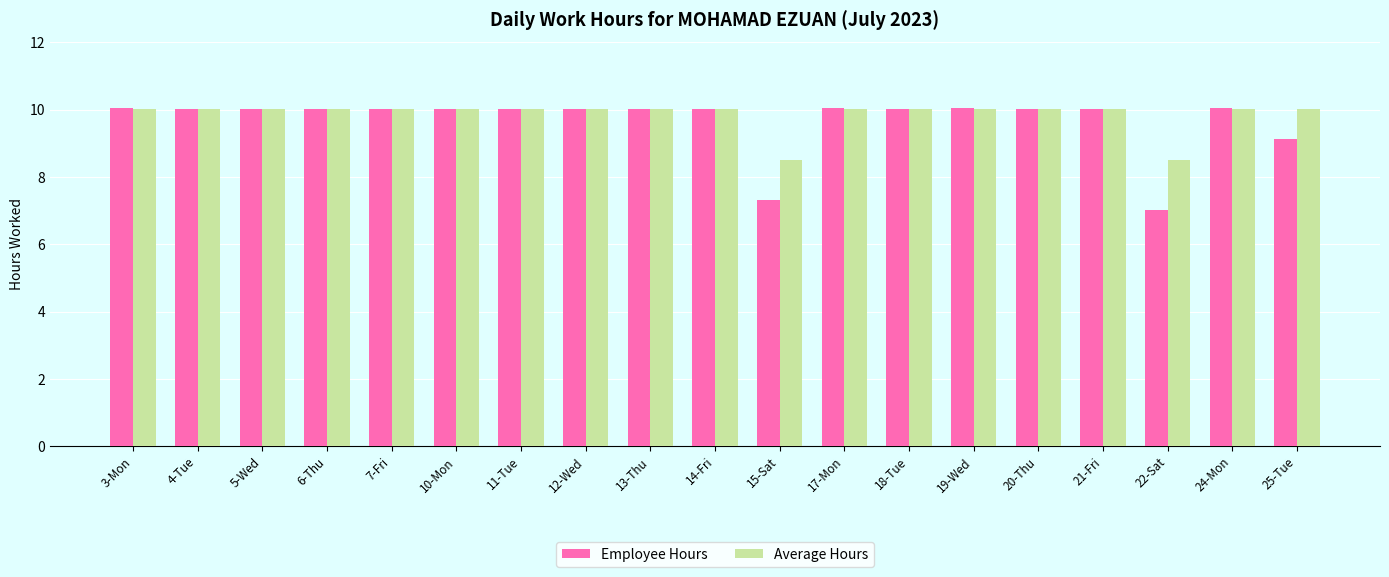

Read the Employee Hours value at 4-Tue.

10.0